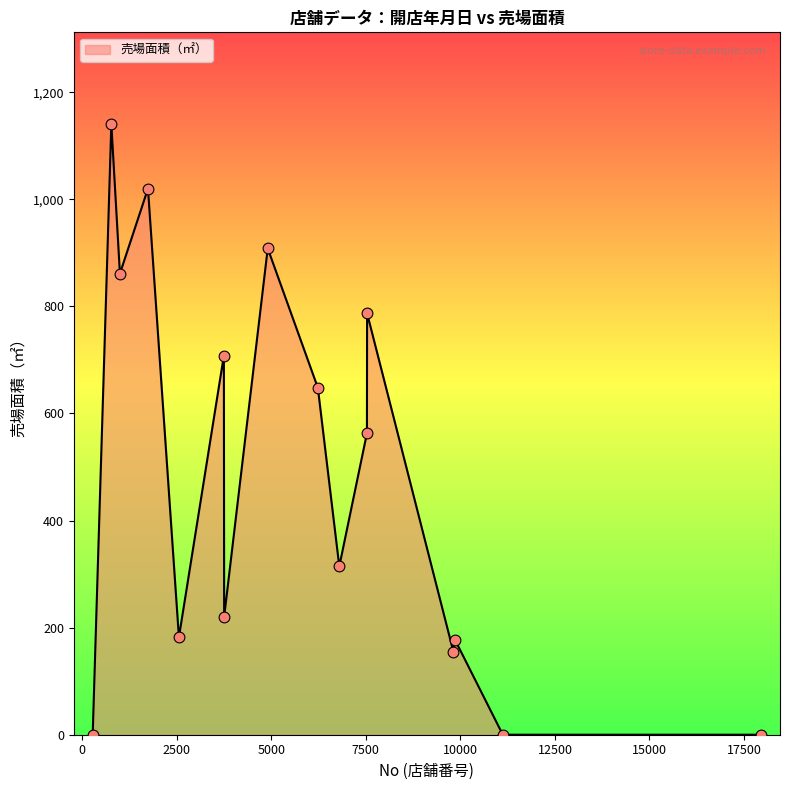

What is the difference between the maximum and minimum values?

1140.6